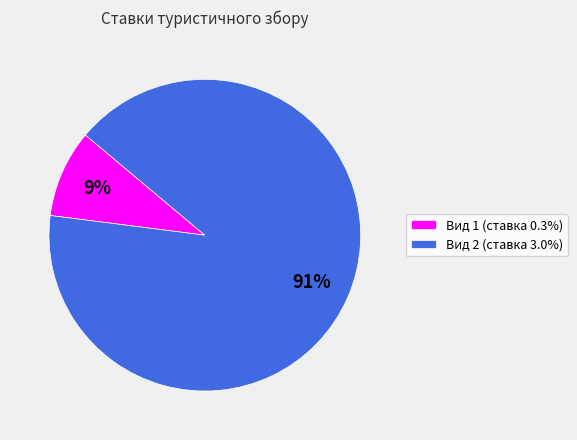

To the nearest percent, what is the difference between the largest and smallest slice percentages?

82%